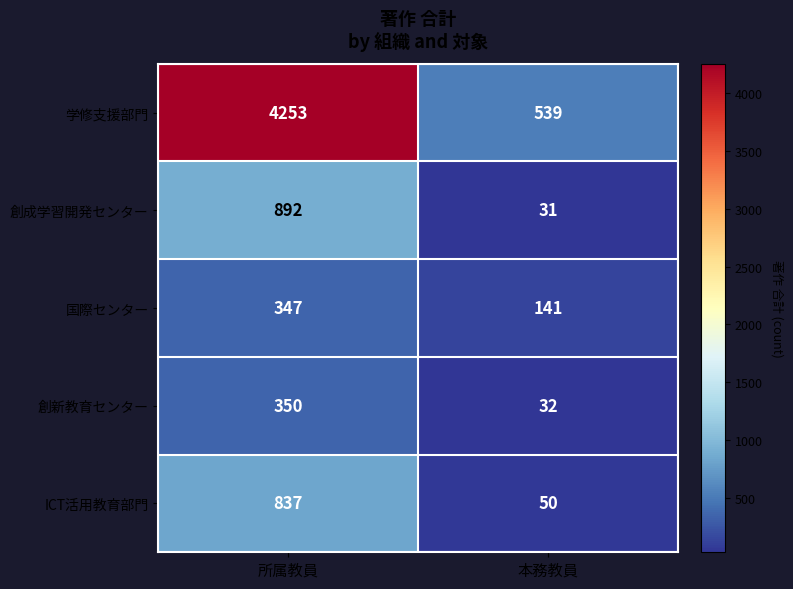

True or false: 創新教育センター has a value of 462 at 所属教員.

False